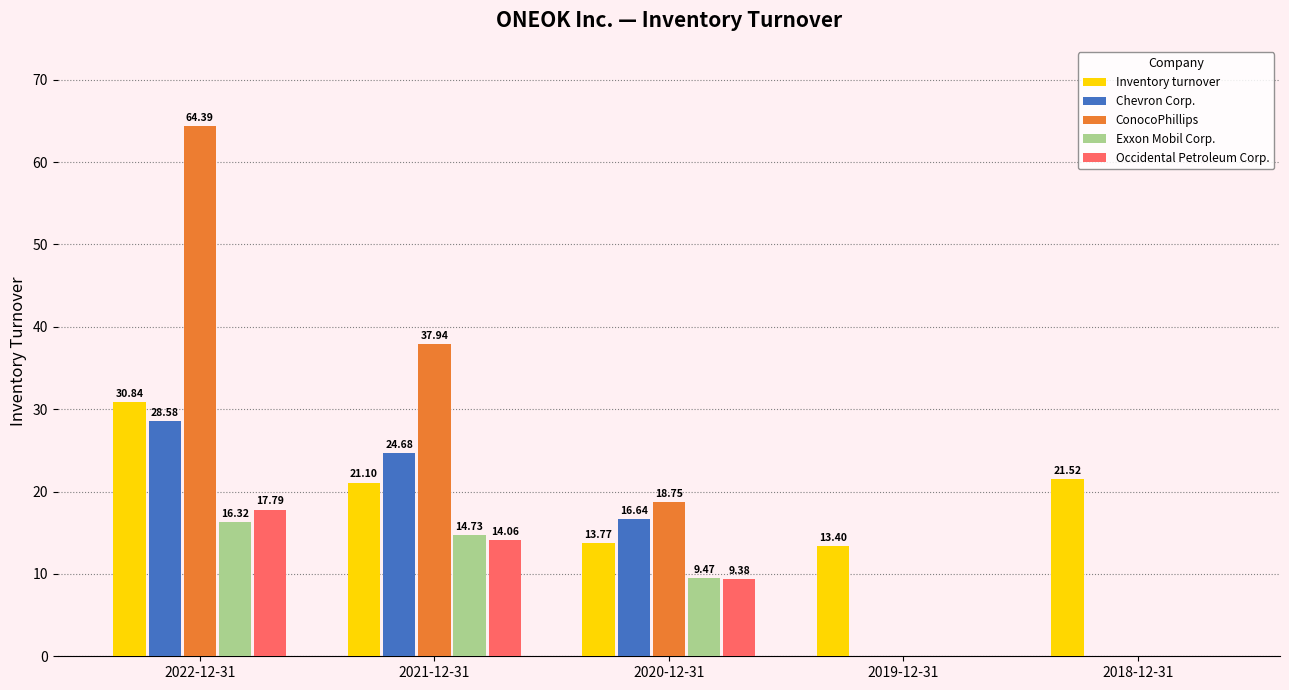

Between 2019-12-31 and 2018-12-31, which series saw the biggest shift?

Inventory turnover